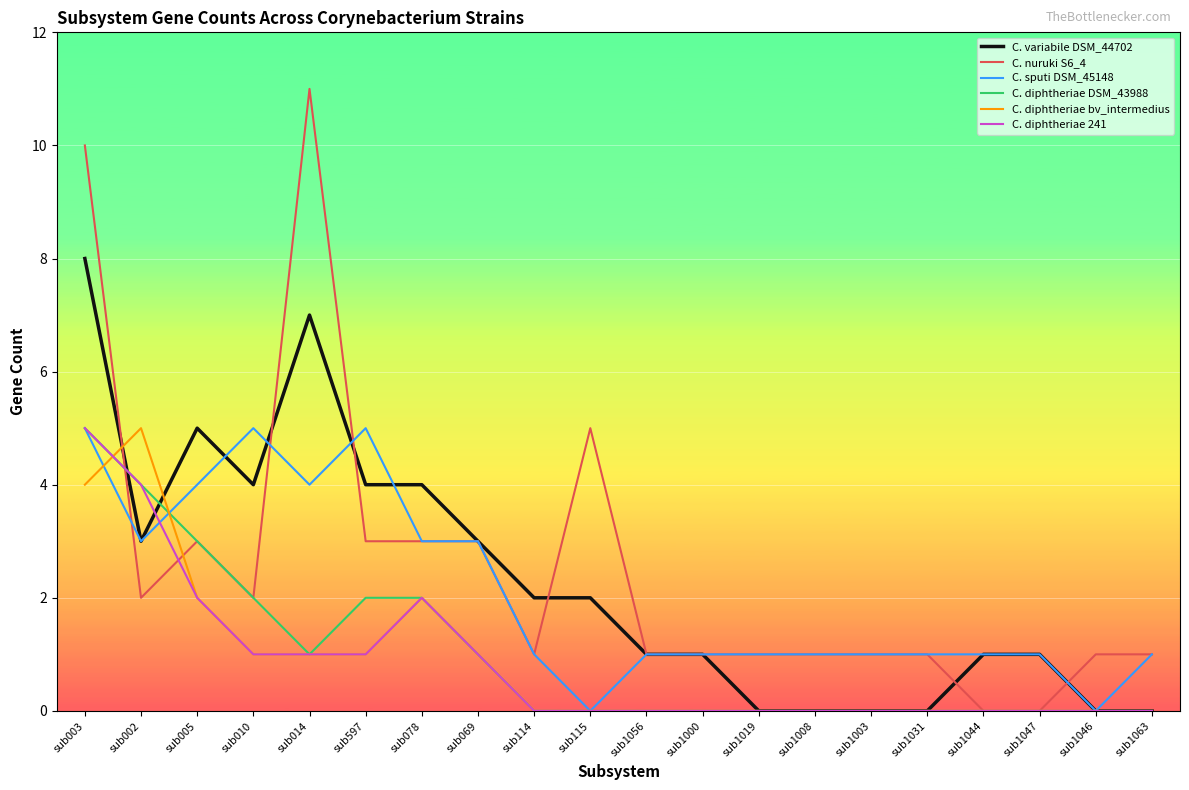

At which label does C. diphtheriae bv_intermedius reach its peak?

sub002